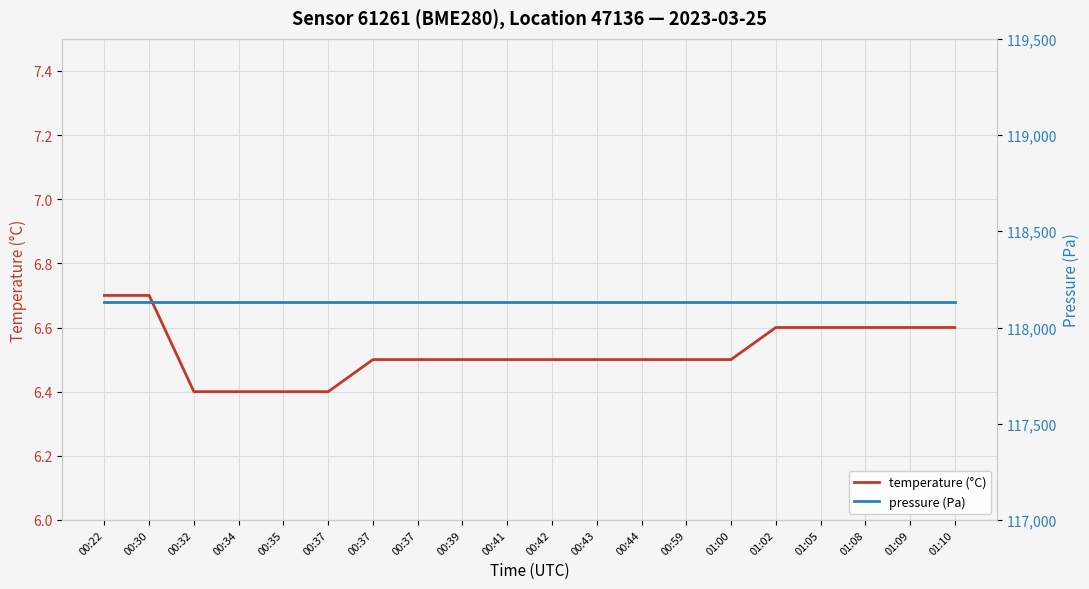

At 00:32, list the series in order from largest to smallest.

pressure (Pa), temperature (°C)